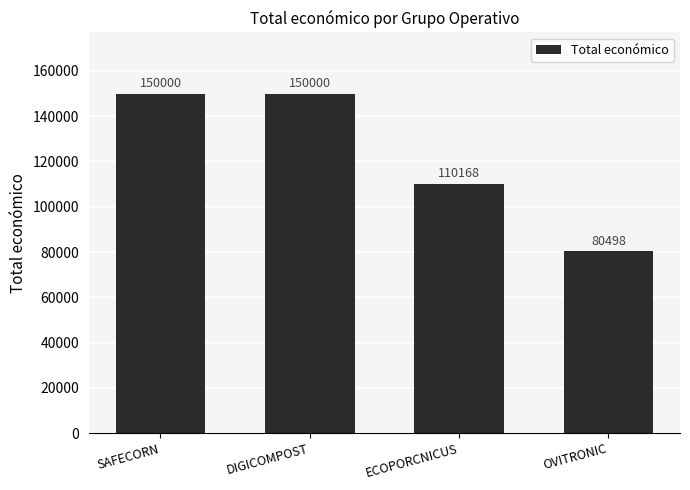

What is the minimum value shown in the chart?

80498